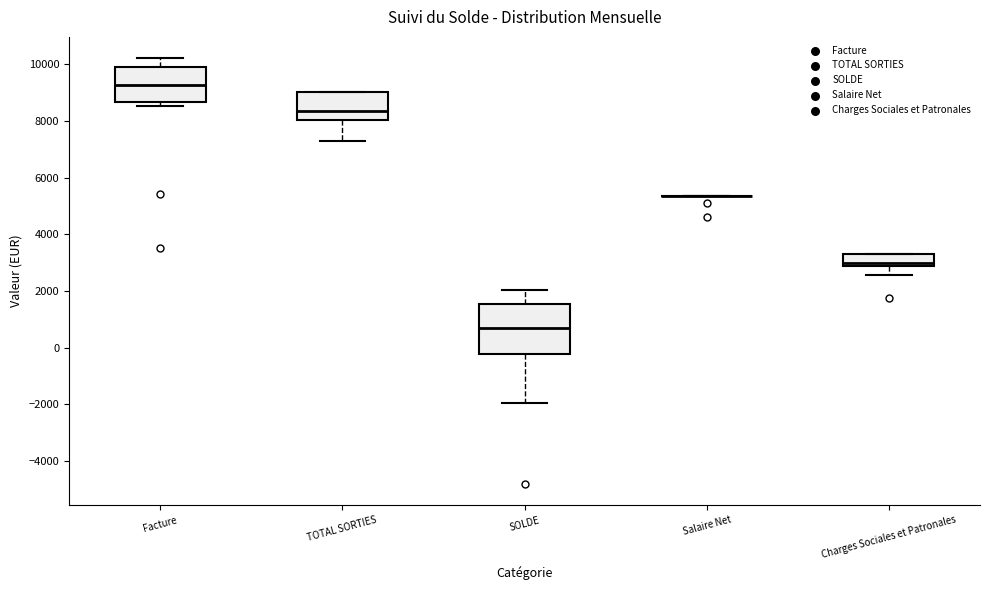

Comparing the boxes themselves (not the whiskers), which one is the tallest?

SOLDE